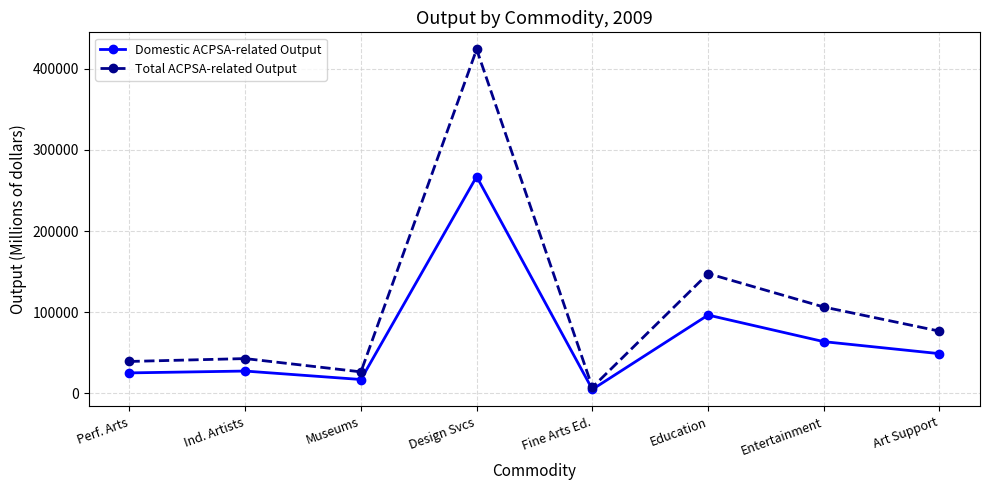

What is the difference between the second highest and second lowest values in the Domestic ACPSA-related Output series?

79434